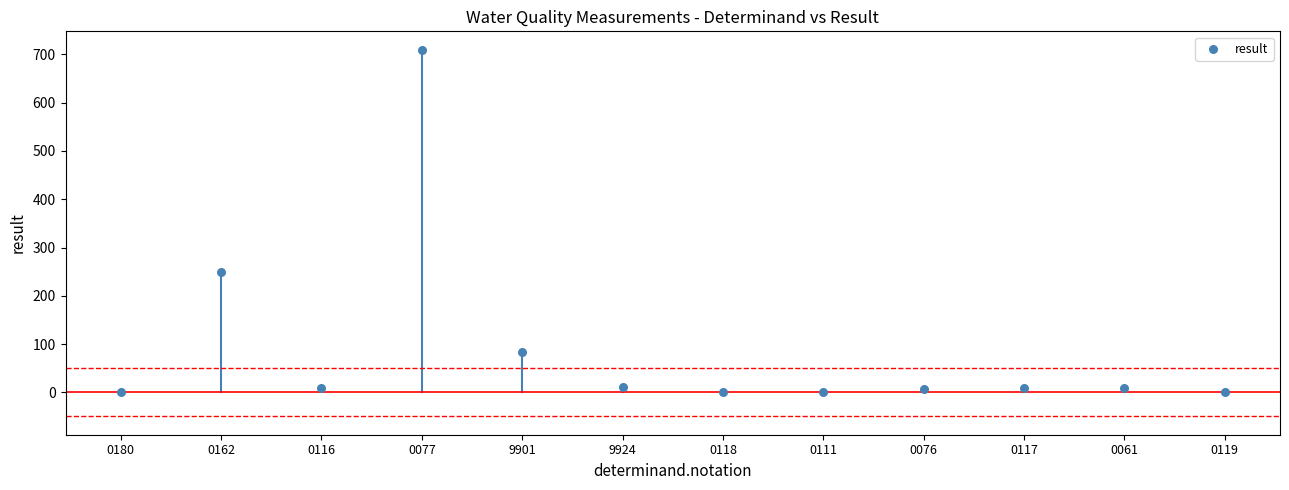

What Y value in the scatter plot is closest to 355?

250.0